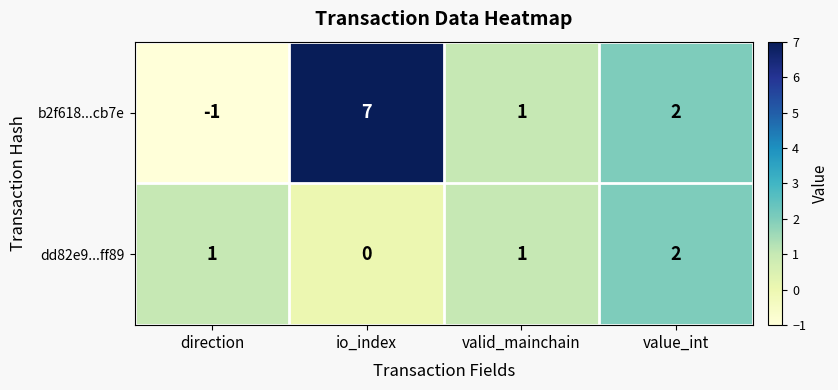

What is the total value across all series at valid_mainchain?

2